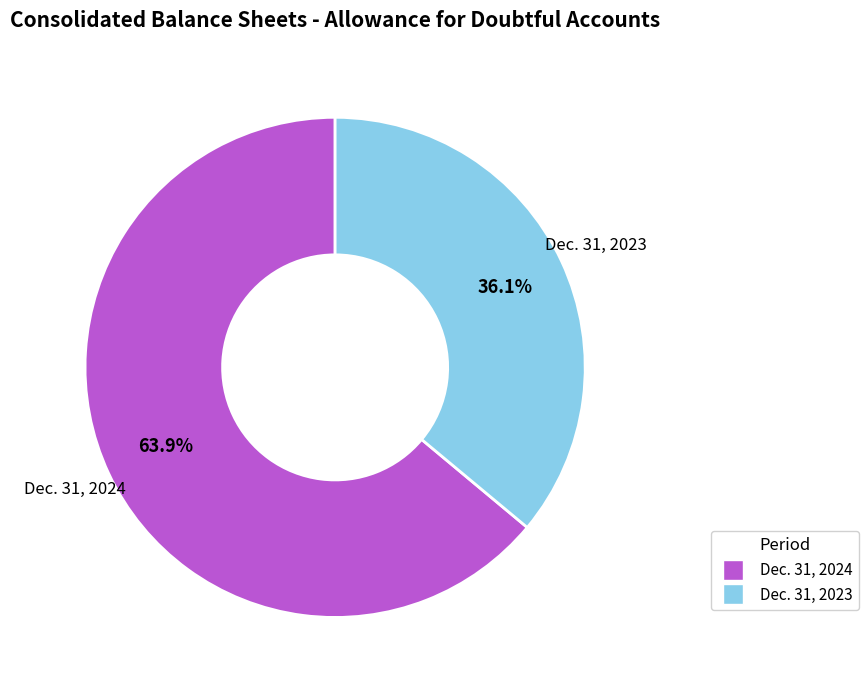

Count the number of slices in the pie.

2